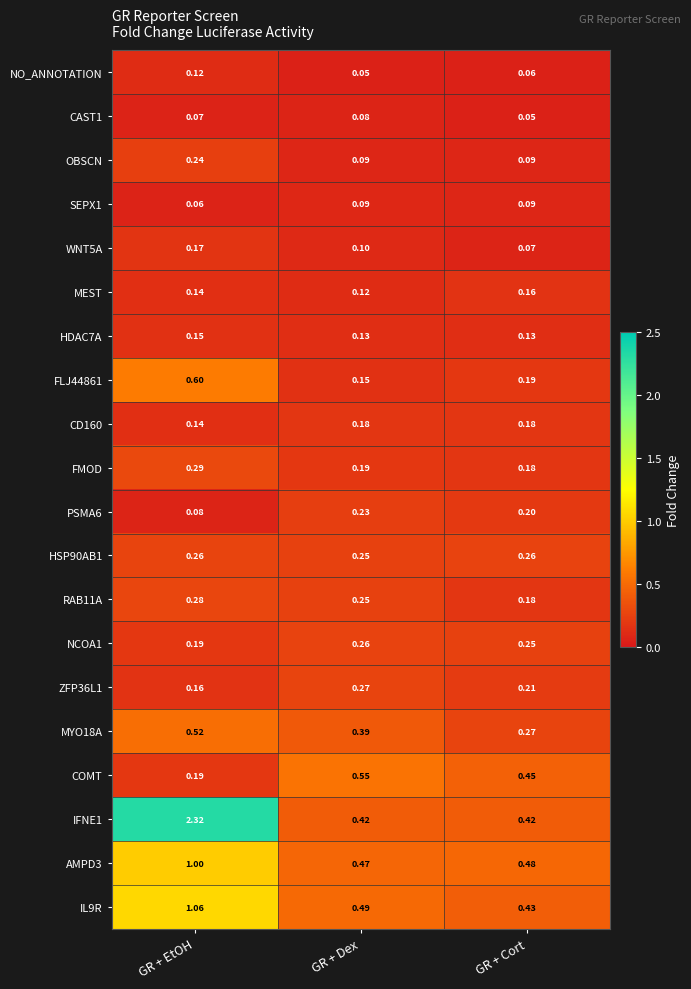

At which category is the sum across all series the highest?

GR + EtOH